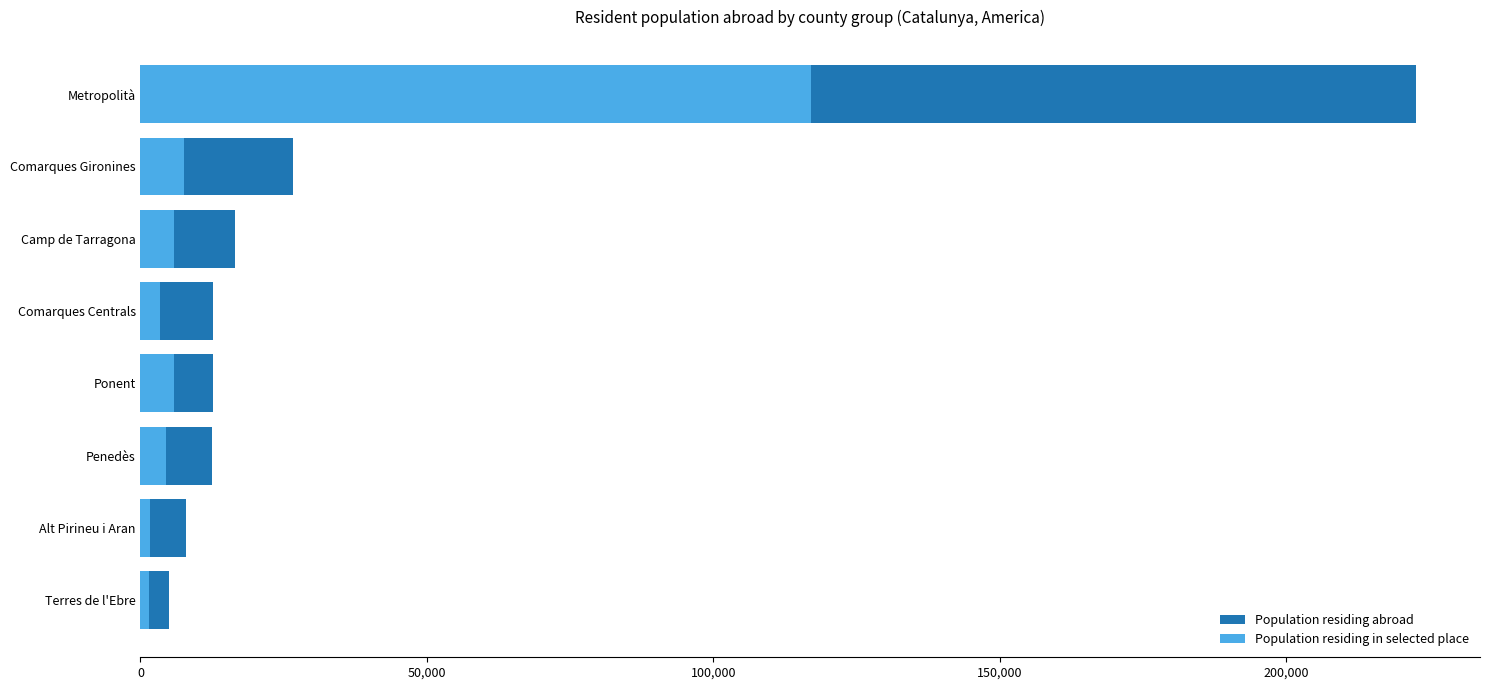

At how many categories does at least one series exceed 106105?

1